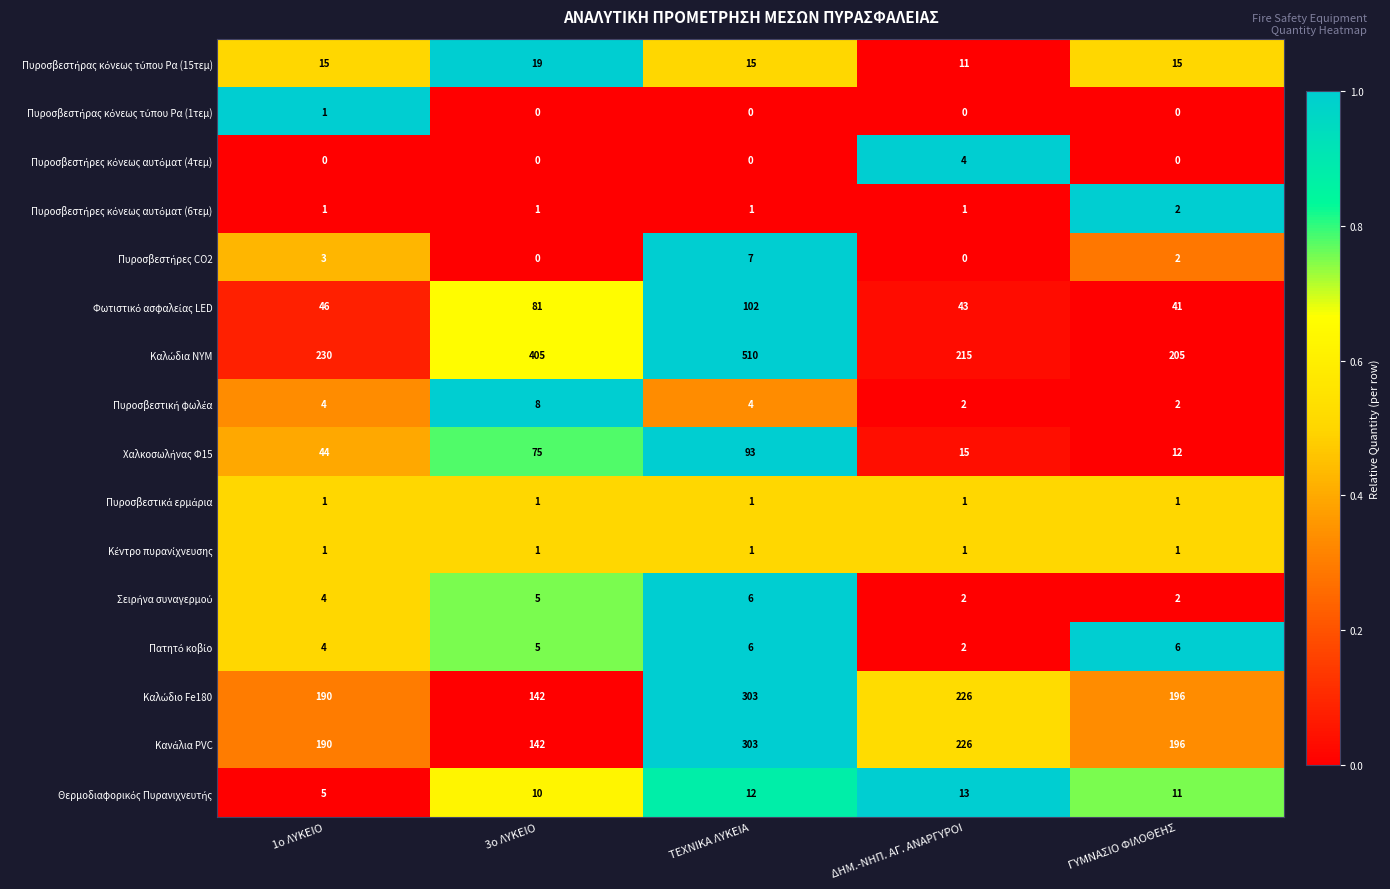

What is the spread (max minus min) of values at ΤΕΧΝΙΚΑ ΛΥΚΕΙΑ?

510